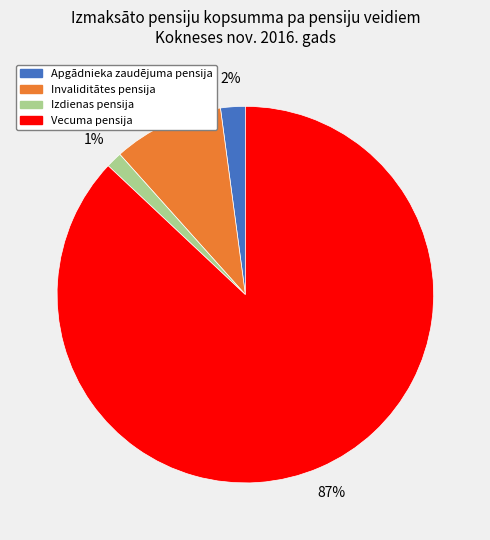

To the nearest percent, what is the combined percentage of Invaliditātes pensija and Vecuma pensija?

97%